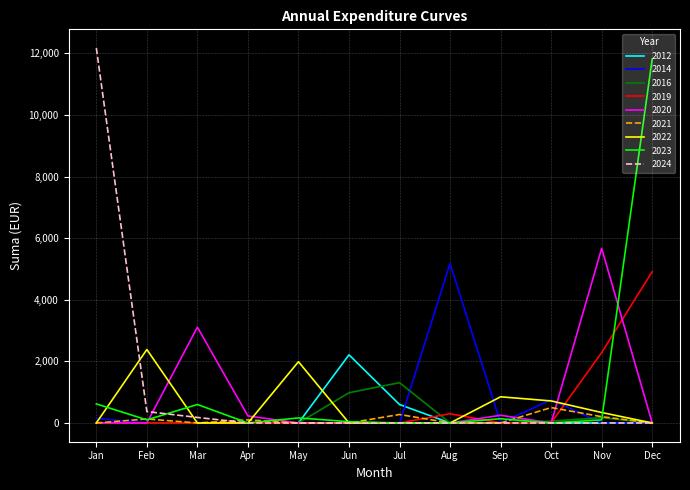

The 2024 series shows 0.0 at Jun. True or false?

True